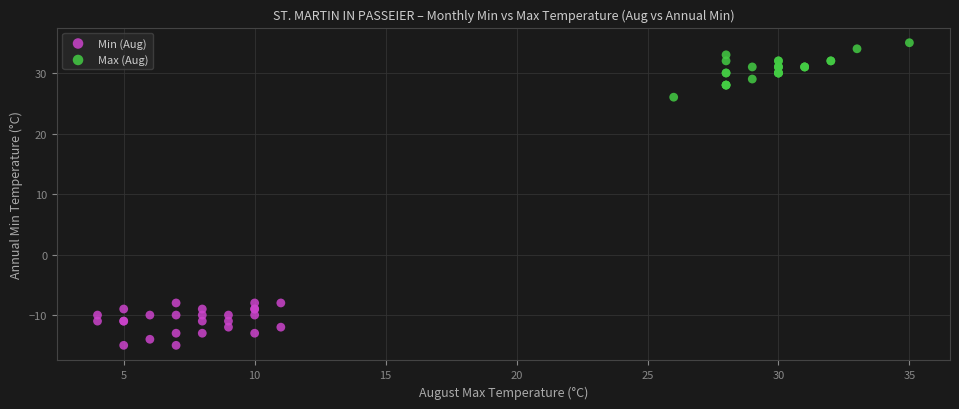

Which series contains the lowest Y value?

Min (Aug)